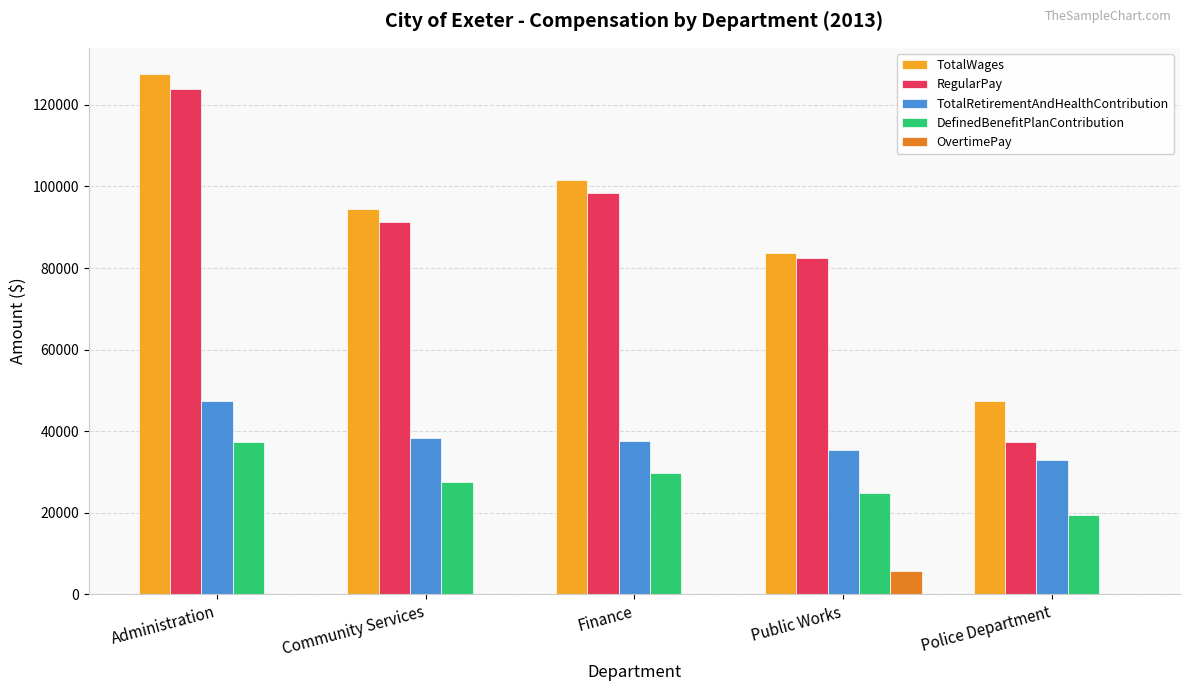

What is the total value across all series at Administration?

336021